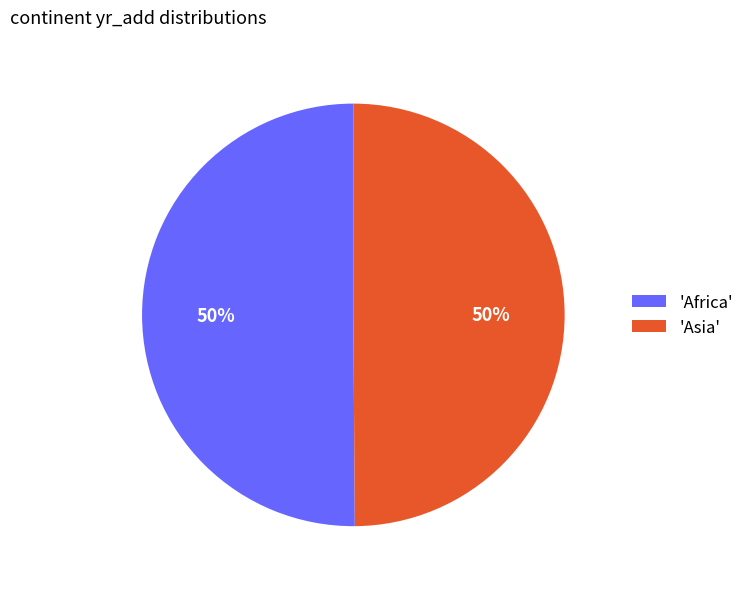

Approximately how many times larger is the value at 'Africa' compared to 'Asia'?

1.0